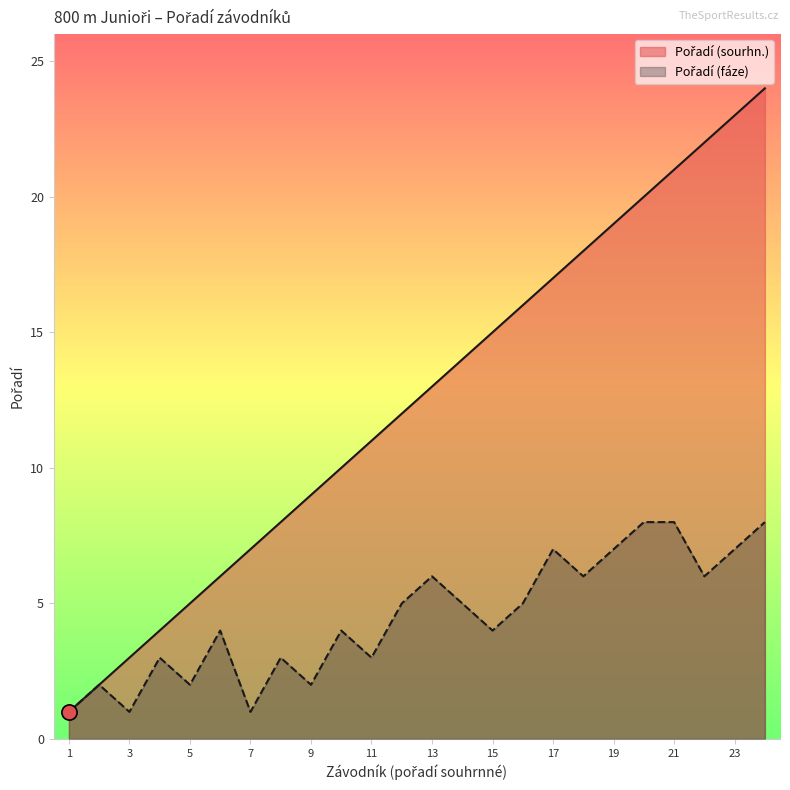

At which category is the sum across all series the highest?

24